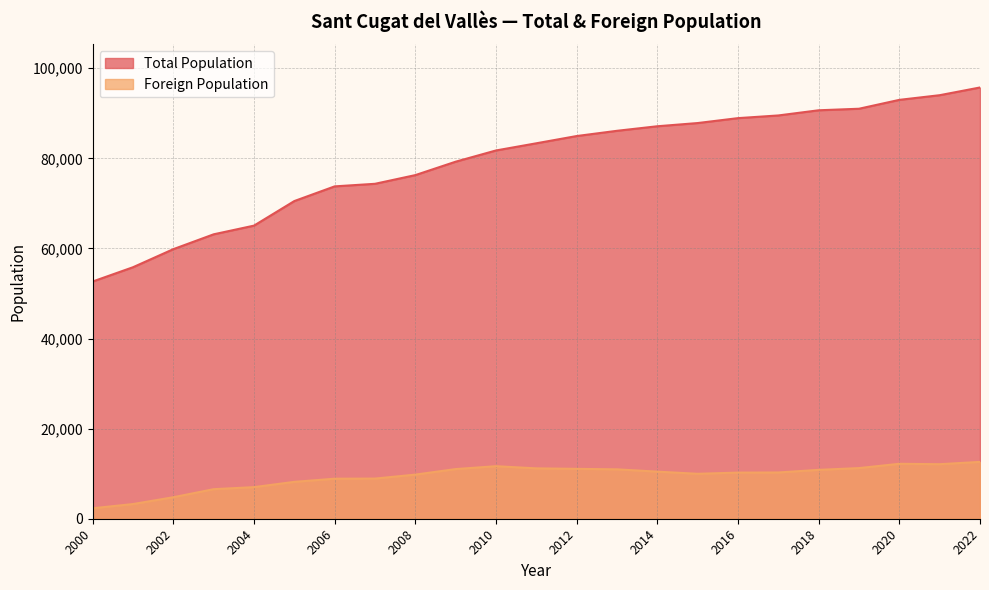

How many values in the Total Population series exceed 83337?

11